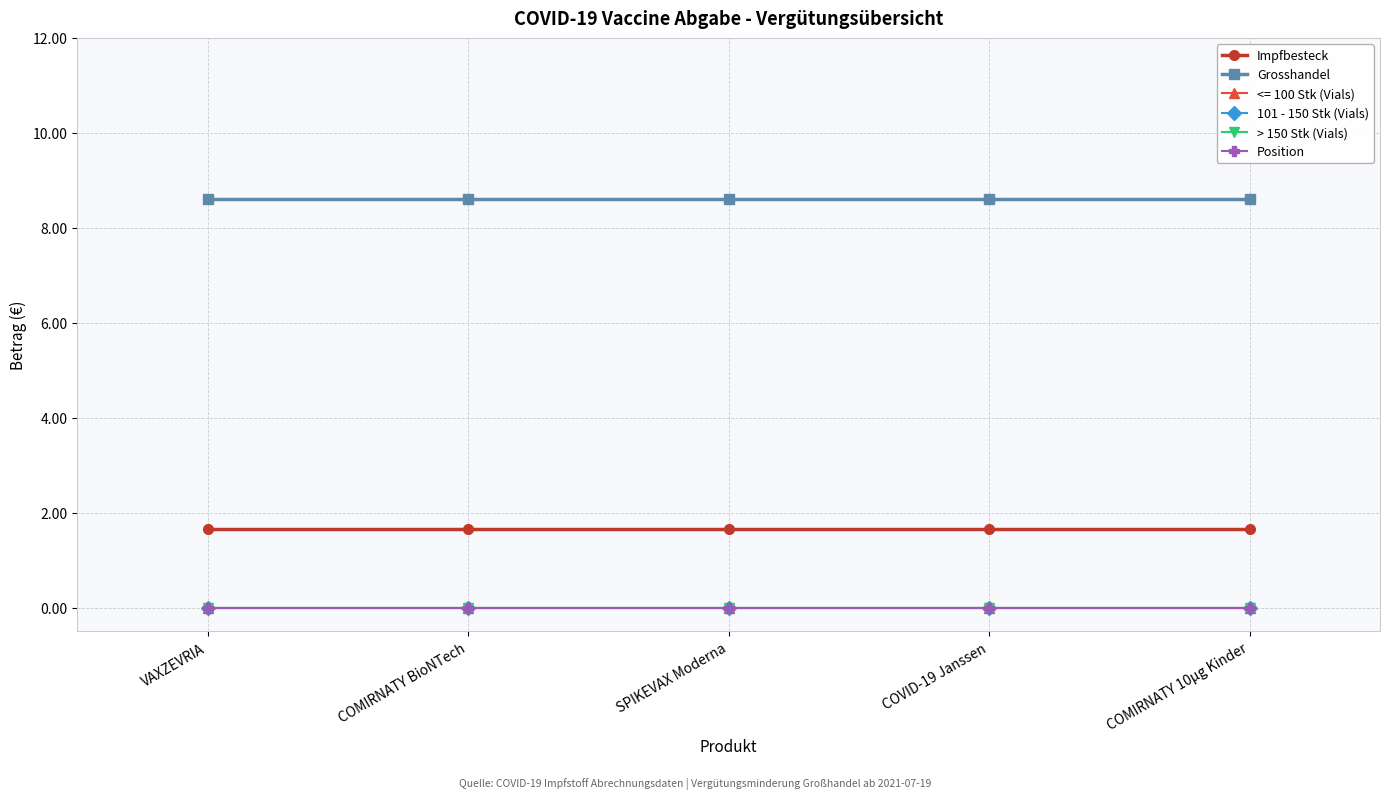

Does the chart have visible grid lines?

Yes